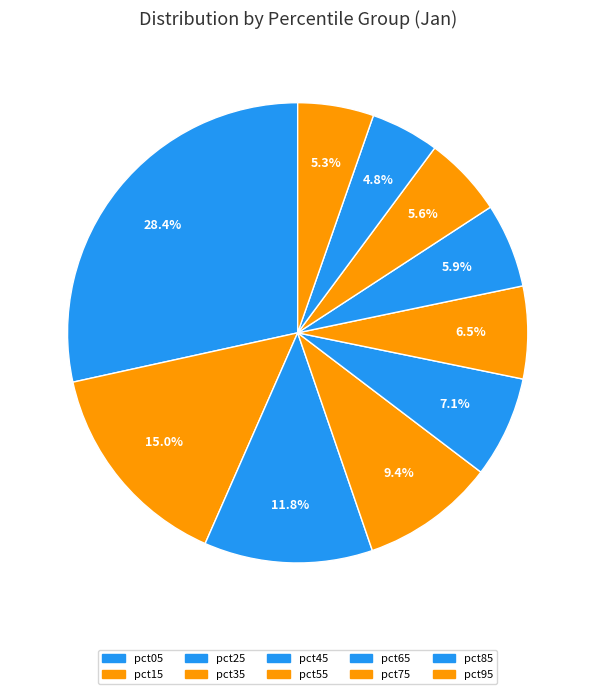

Which category has the smallest portion of the pie?

pct85